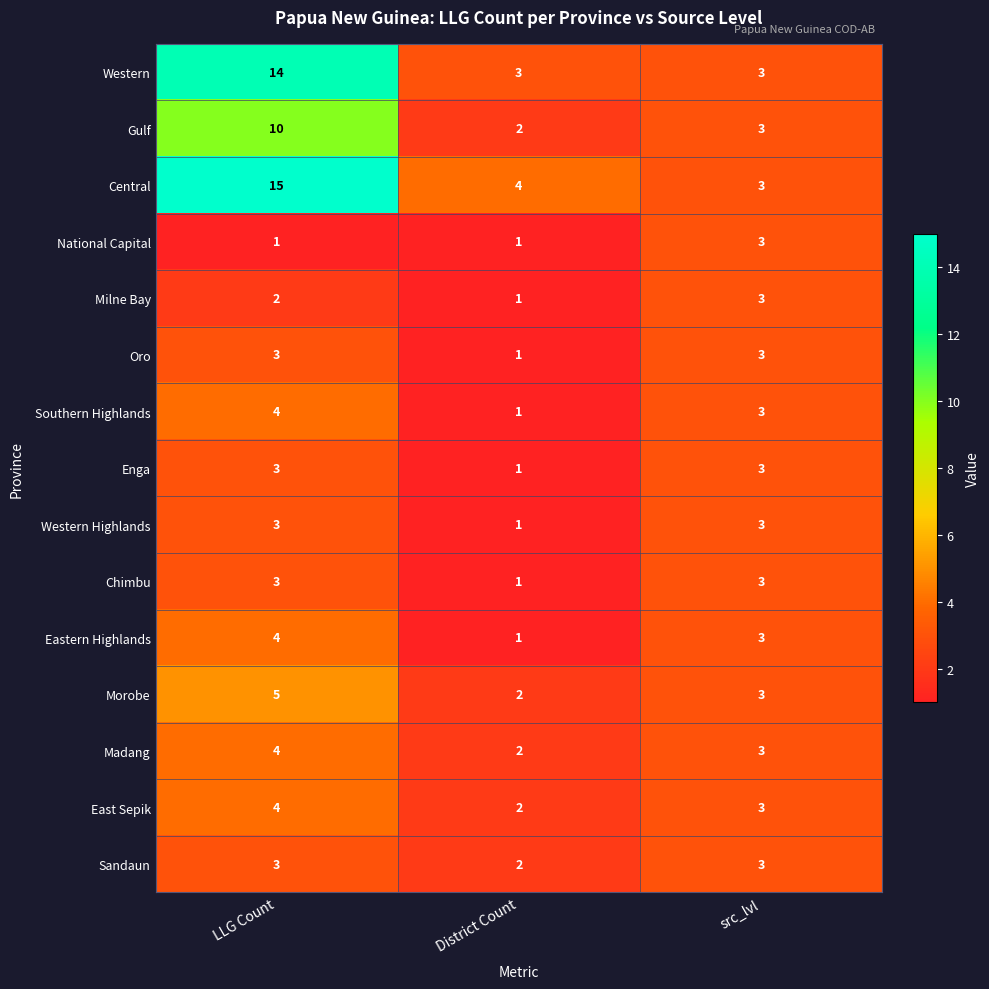

Which series has the largest total across all categories?

Central